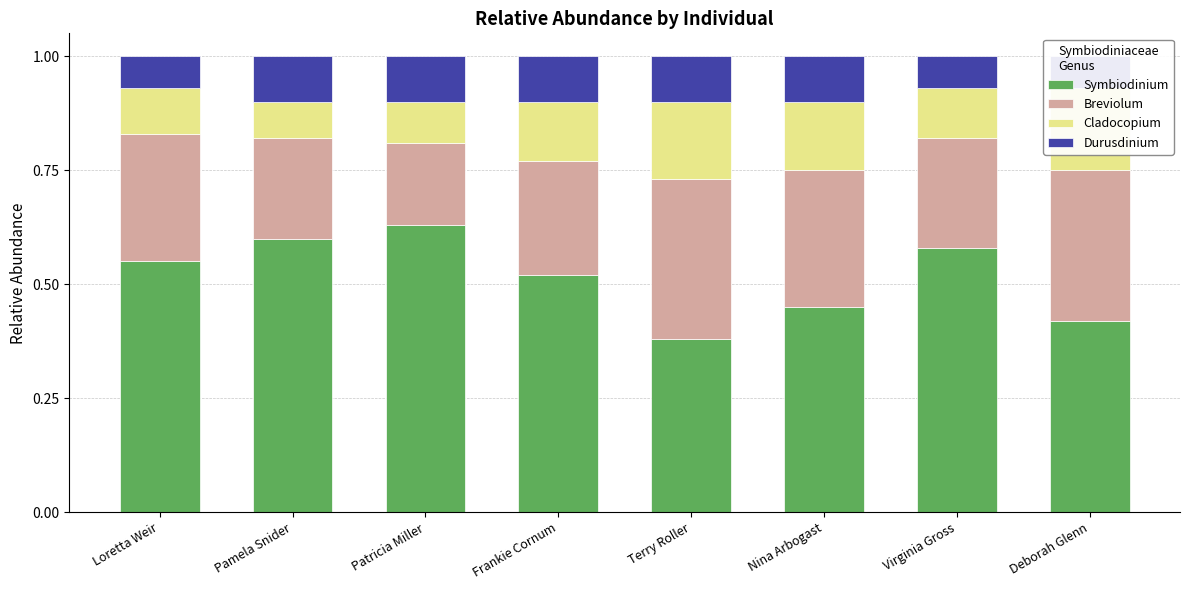

Which category has the highest value in the Durusdinium series?

Pamela Snider